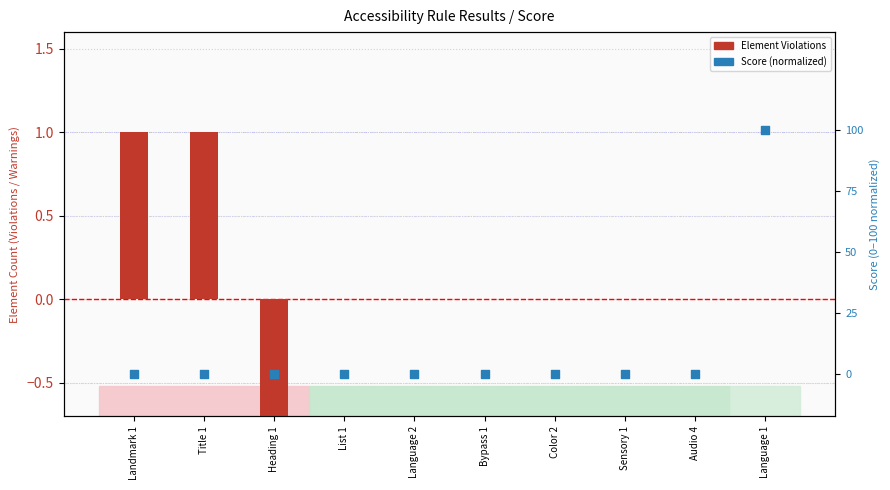

At which category is the sum across all series the highest?

Landmark 1